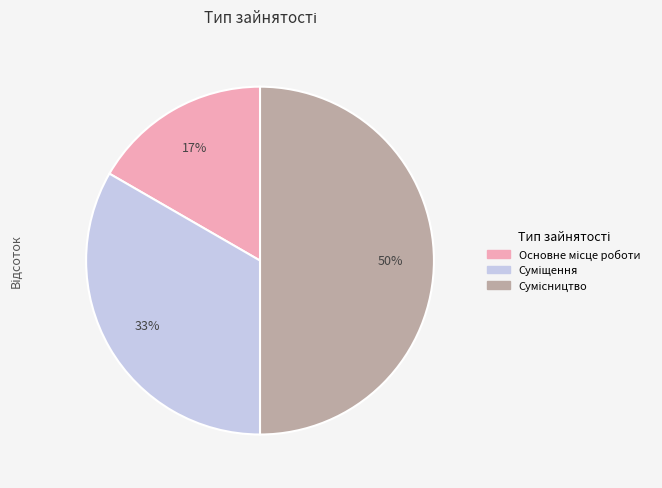

To the nearest percent, what is the average slice percentage?

33%